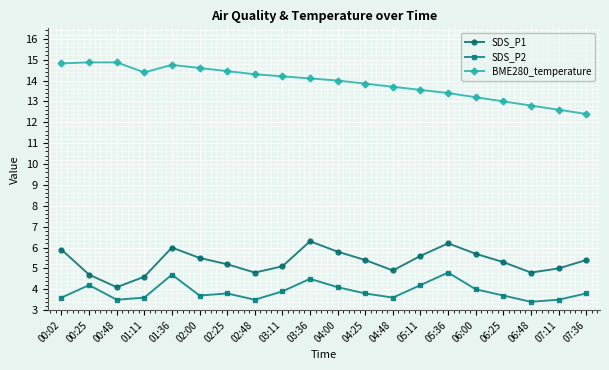

True or false: SDS_P2 and SDS_P1 intersect in this chart.

False